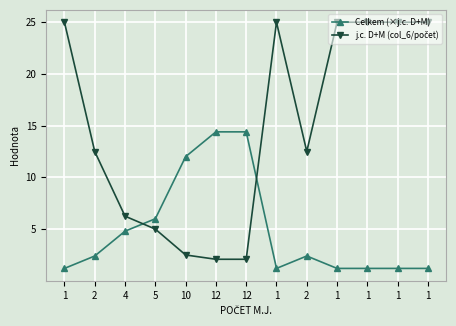

How many lines are shown in the chart?

2